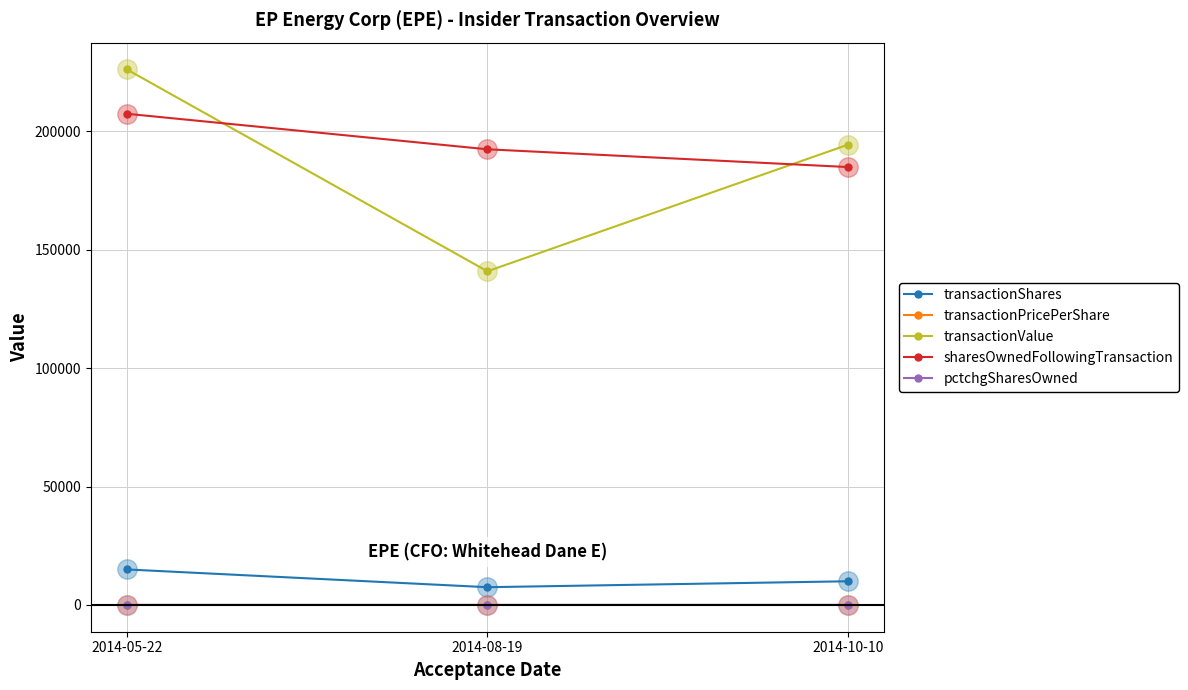

Between 2014-05-22 and 2014-08-19, which series saw the biggest shift?

transactionValue